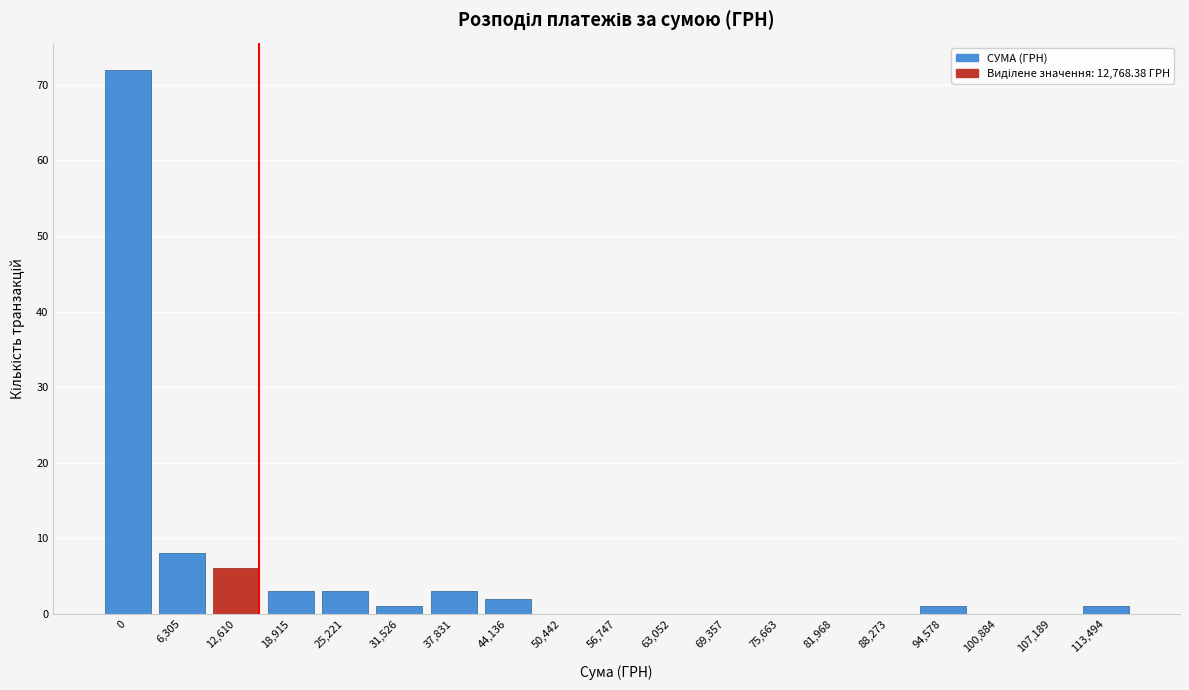

Reading left to right, extract all data points from this chart.

0=72	6,305=8	12,610=6	18,915=3	25,221=3	31,526=1	37,831=3	44,136=2	50,442=0	56,747=0	63,052=0	69,357=0	75,663=0	81,968=0	88,273=0	94,578=1	100,884=0	107,189=0	113,494=1